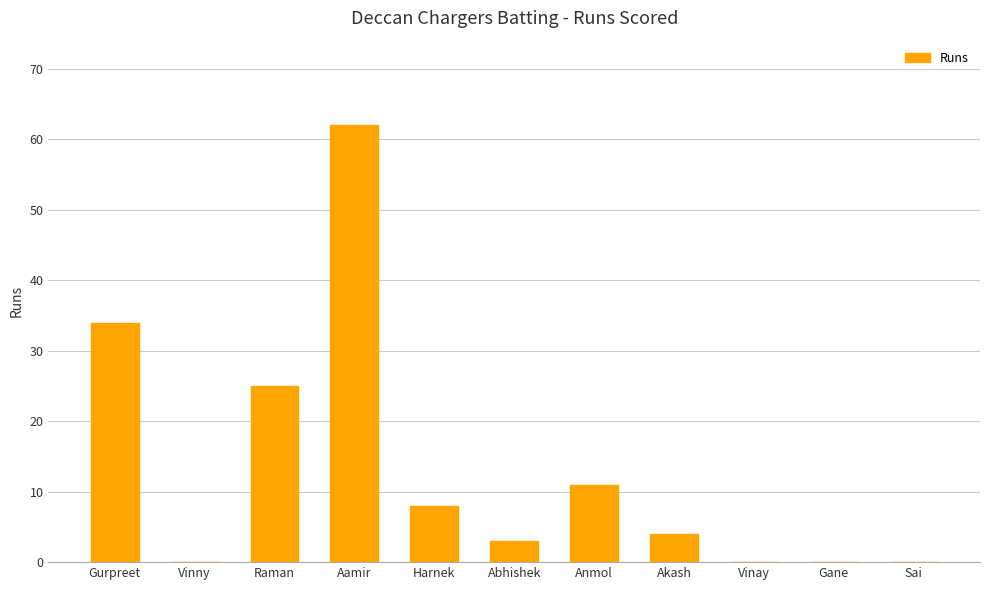

True or false: the data shows 0 at Sai.

True